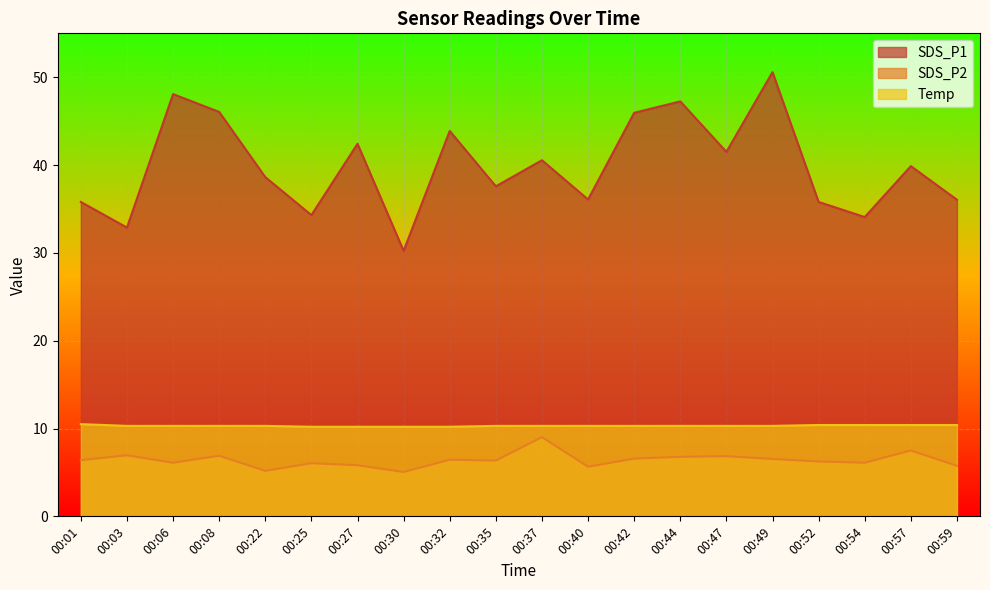

Which series has the largest total across all categories?

SDS_P1